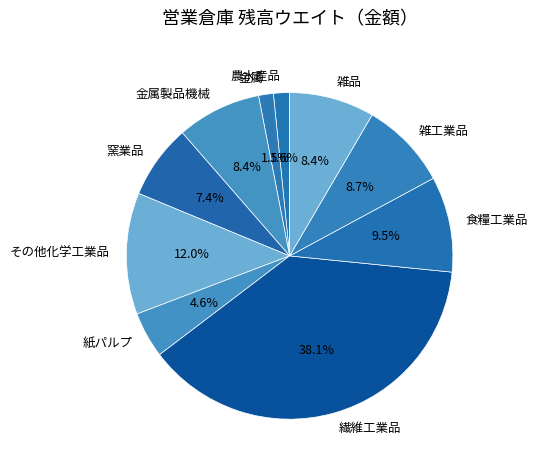

Which category has the biggest portion of the pie?

繊維工業品